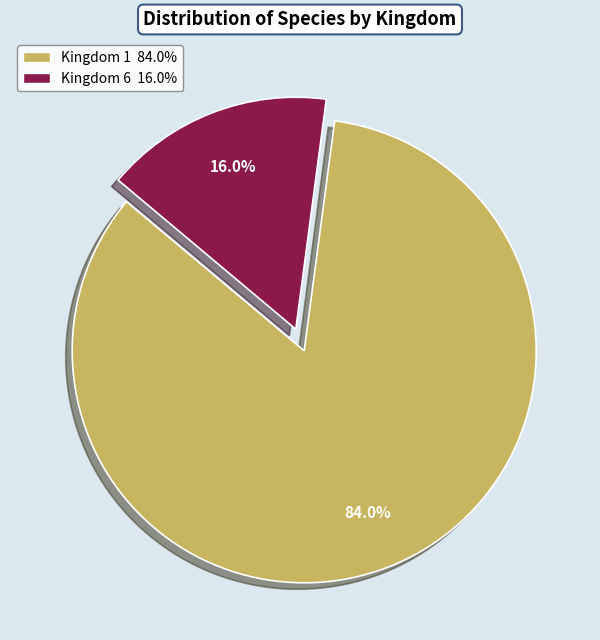

What is the largest slice in the pie chart?

Kingdom 1 84.0%